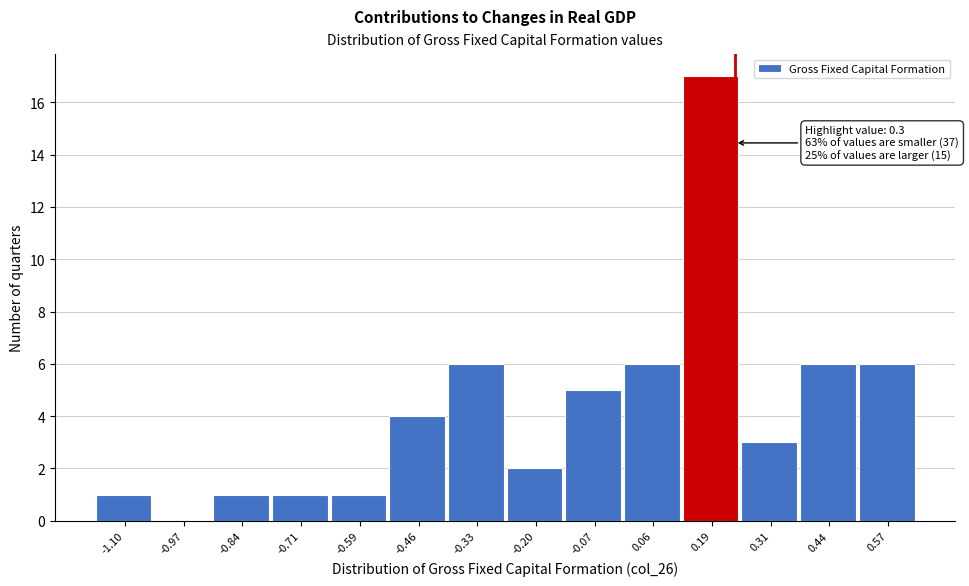

Reading left to right, list all the values displayed in this chart.

-1.10=1	-0.97=0	-0.84=1	-0.71=1	-0.59=1	-0.46=4	-0.33=6	-0.20=2	-0.07=5	0.06=6	0.19=17	0.31=3	0.44=6	0.57=6